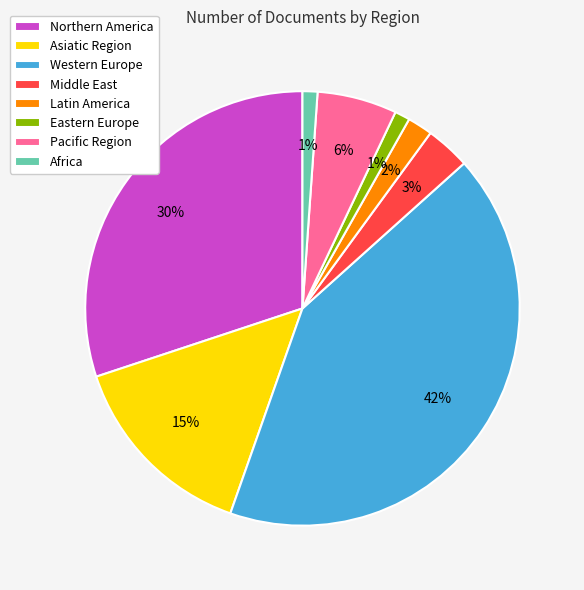

Is it true that Eastern Europe is 1% of the pie?

True